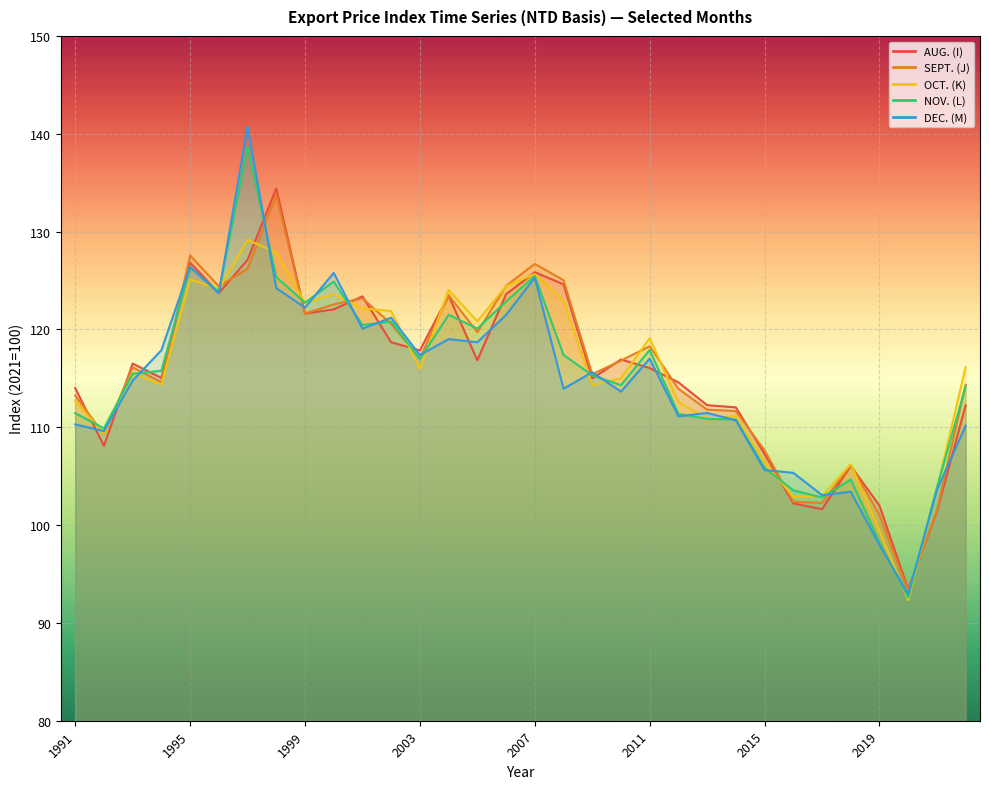

What is the value of the SEPT. (J) point at the 10th from the left?

122.6